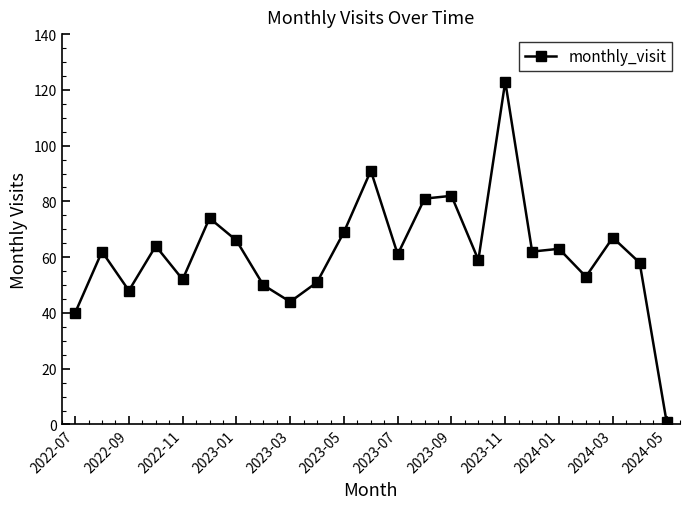

What is the sum of all values?

1421